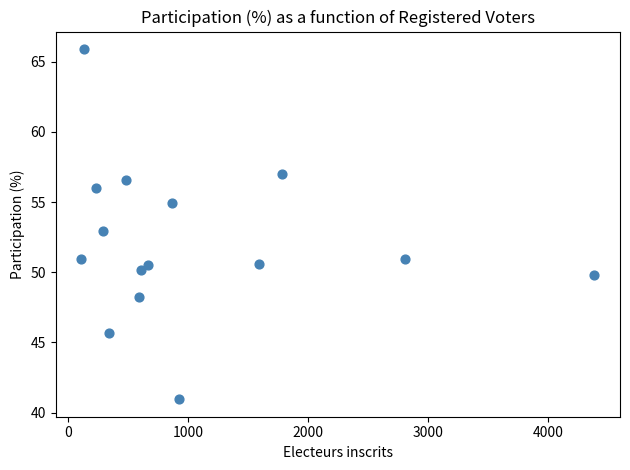

What is the range of Y values (max minus min)?

25.0